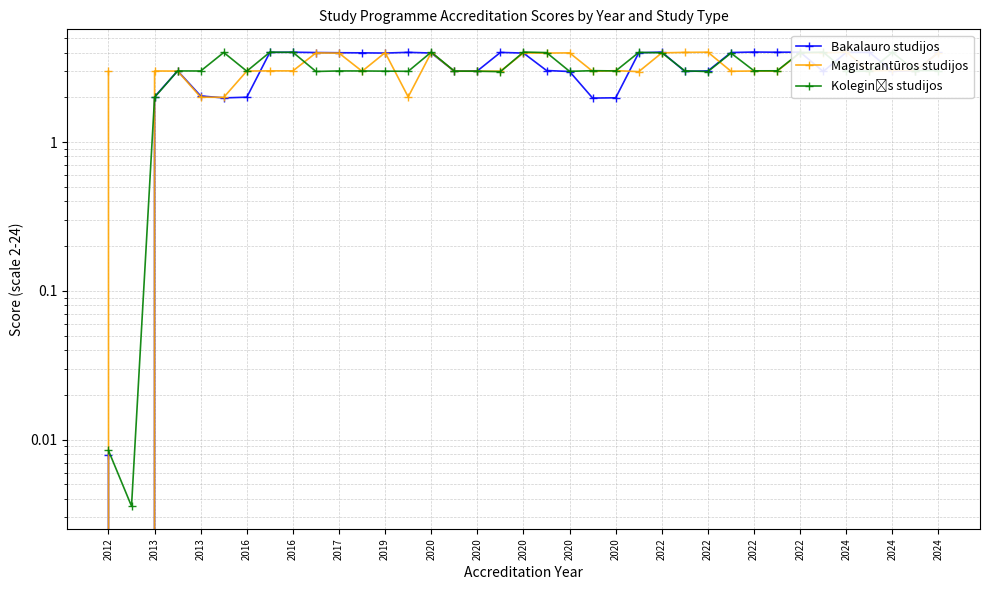

What is the difference between the maximum and minimum values in the Magistrantūros studijos series?

4.1